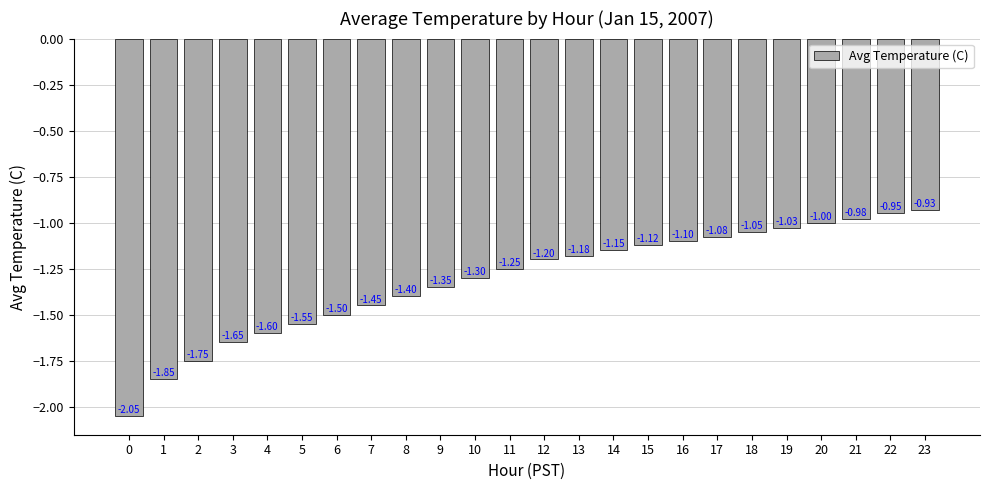

What is the value of the 4th bar from the left?

-1.6